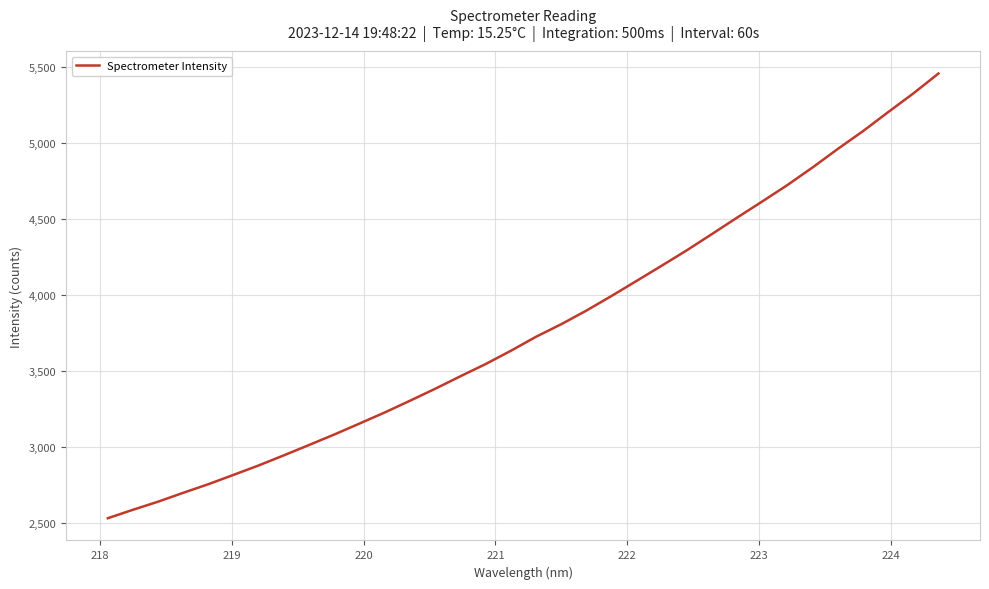

What is the smallest value displayed?

2532.1